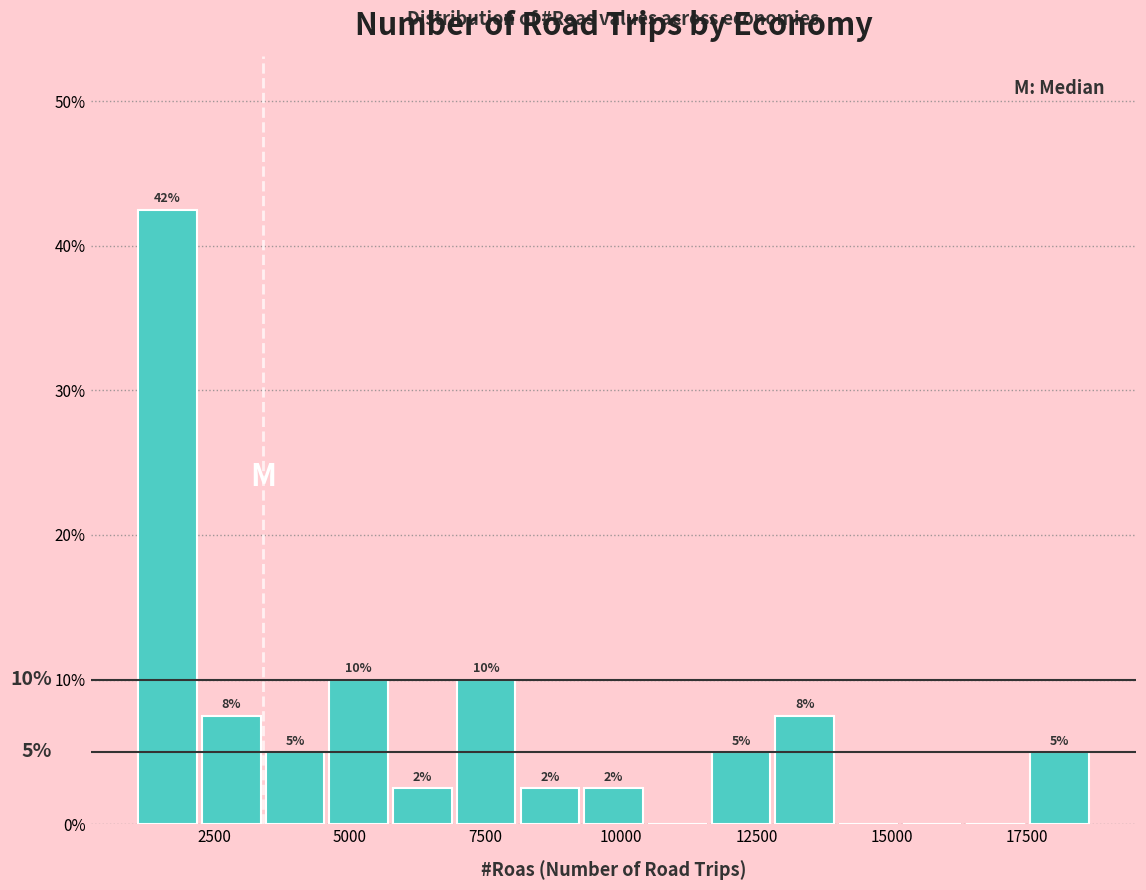

Read against the x-axis, roughly where is the centre of the tallest bar?

1500